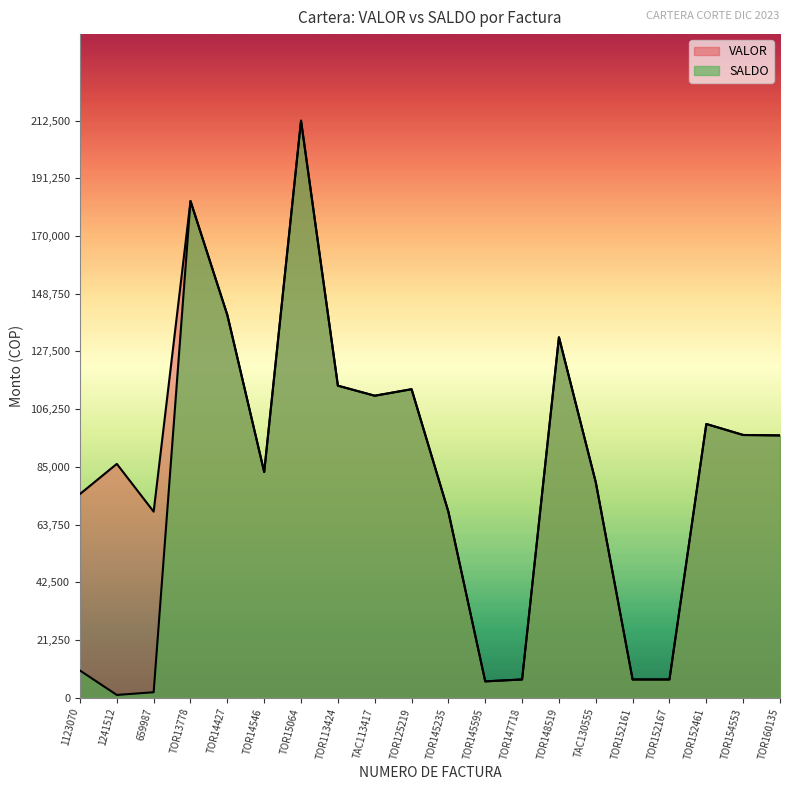

How many data points in VALOR are less than 96585?

10